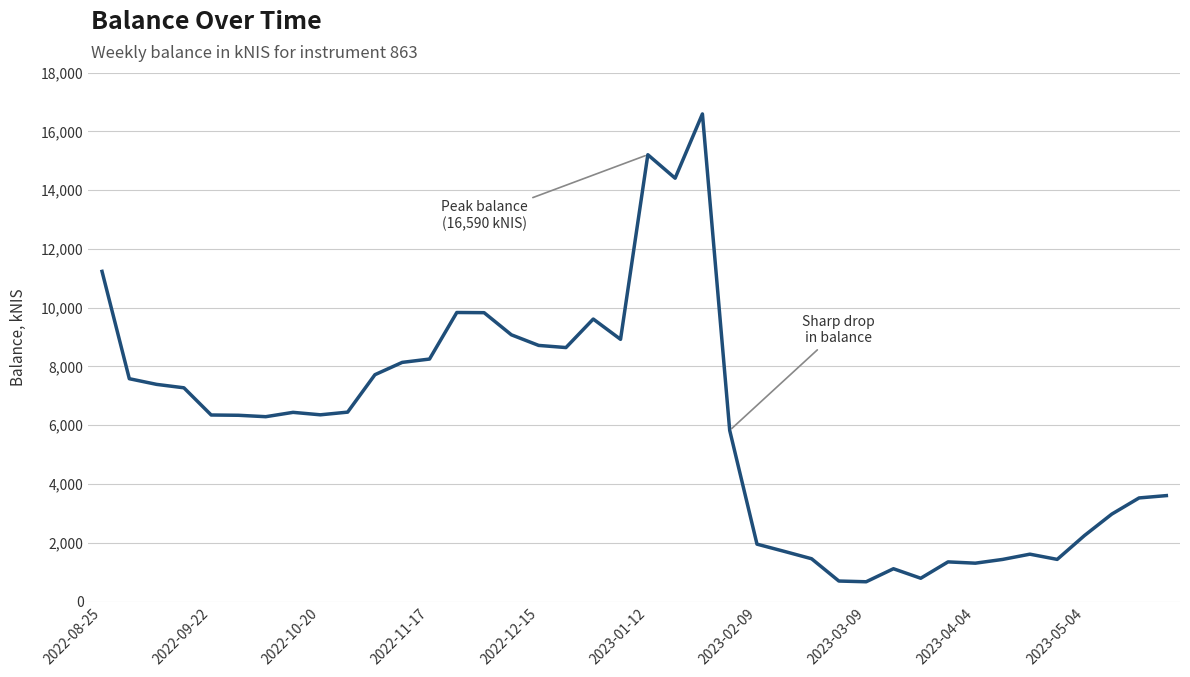

What is the smallest value displayed?

677.4